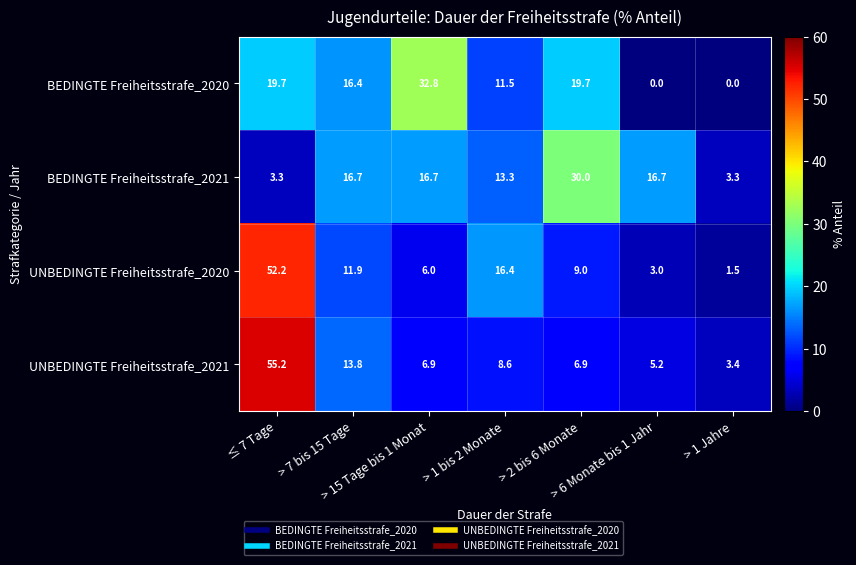

What is the average value of the UNBEDINGTE Freiheitsstrafe_2020 series?

14.3